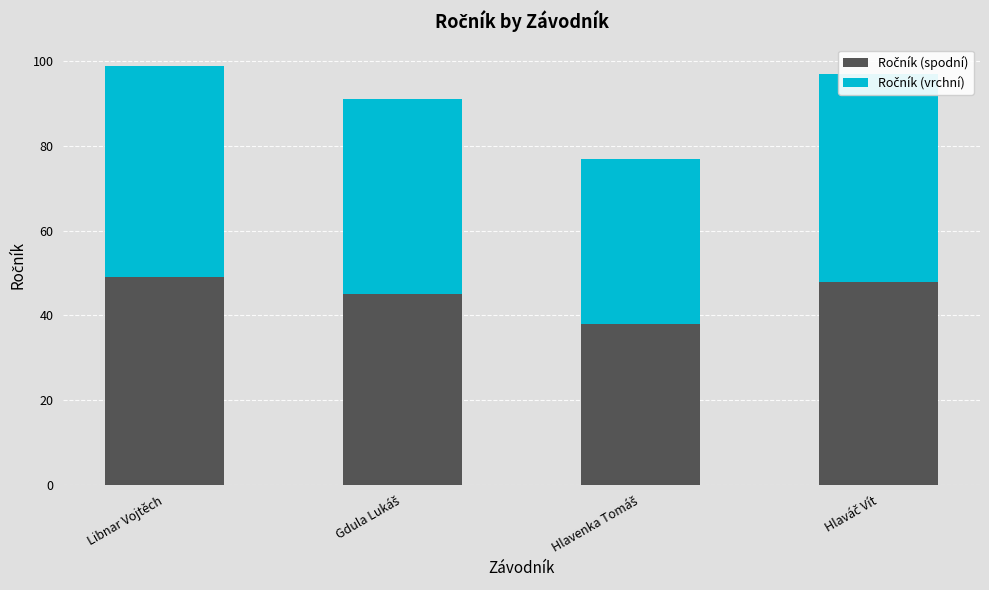

What is the total value across all series at Libnar Vojtěch?

99